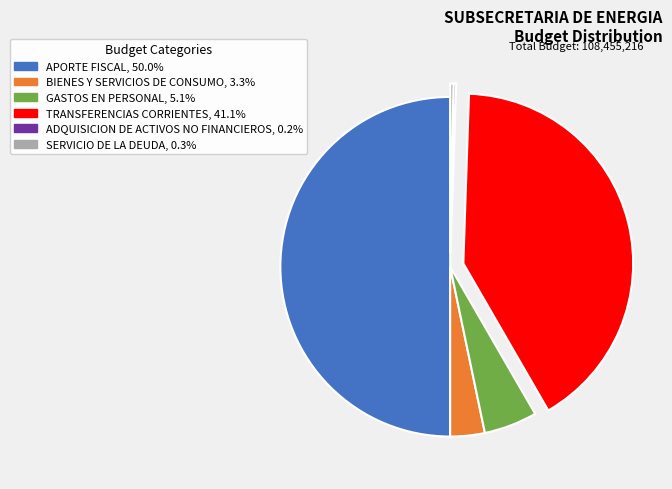

Combined, do BIENES Y SERVICIOS DE CONSUMO and GASTOS EN PERSONAL account for over 50%?

No